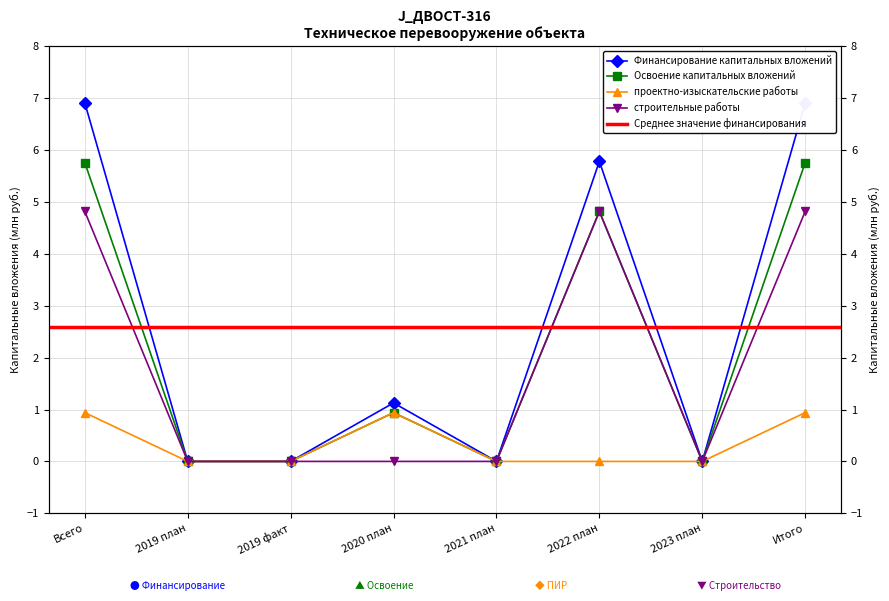

True or false: строительные работы and Финансирование капитальных вложений cross at least once.

False